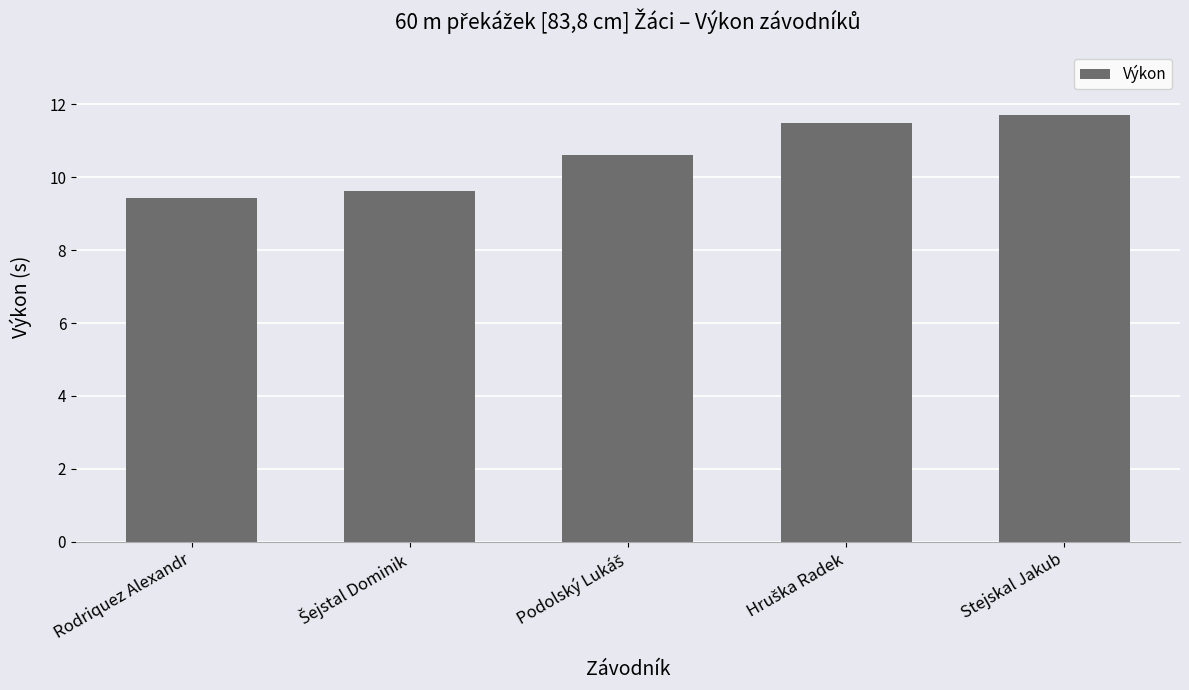

What is the maximum value shown in the chart?

11.7